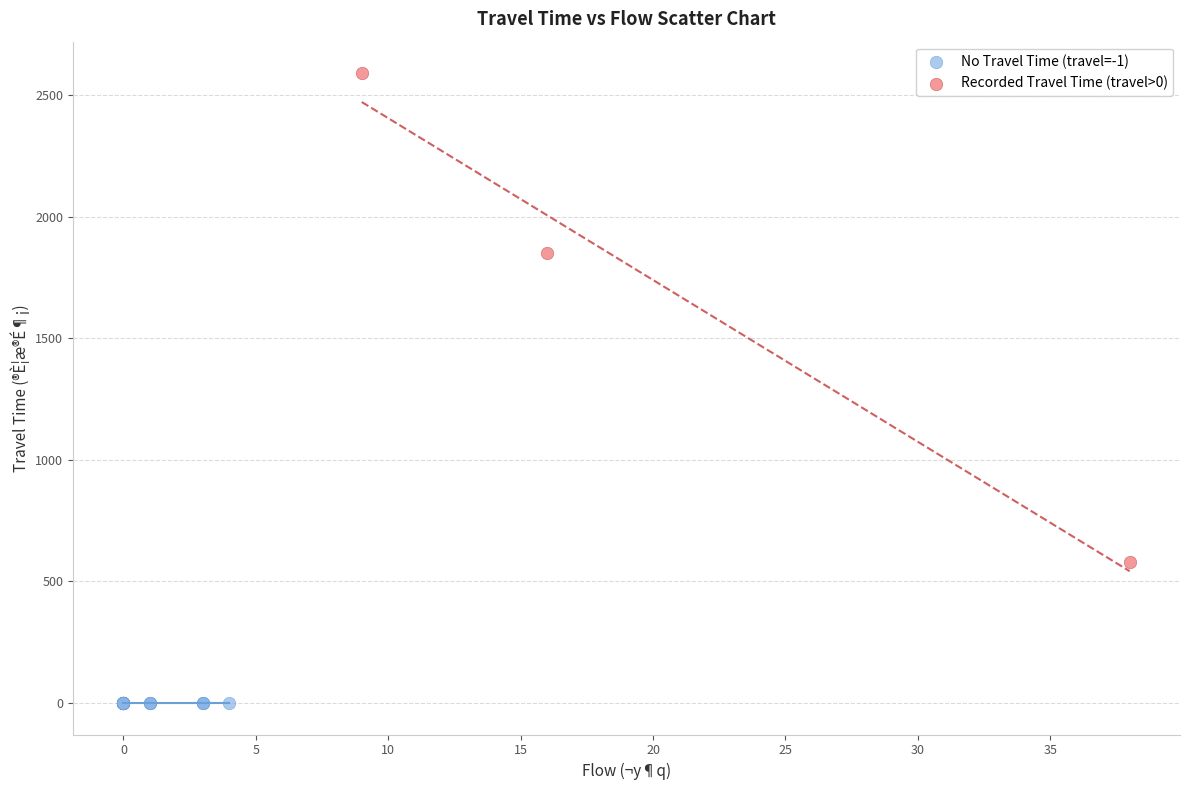

Which series reaches the maximum Y coordinate?

Recorded Travel Time (travel>0)